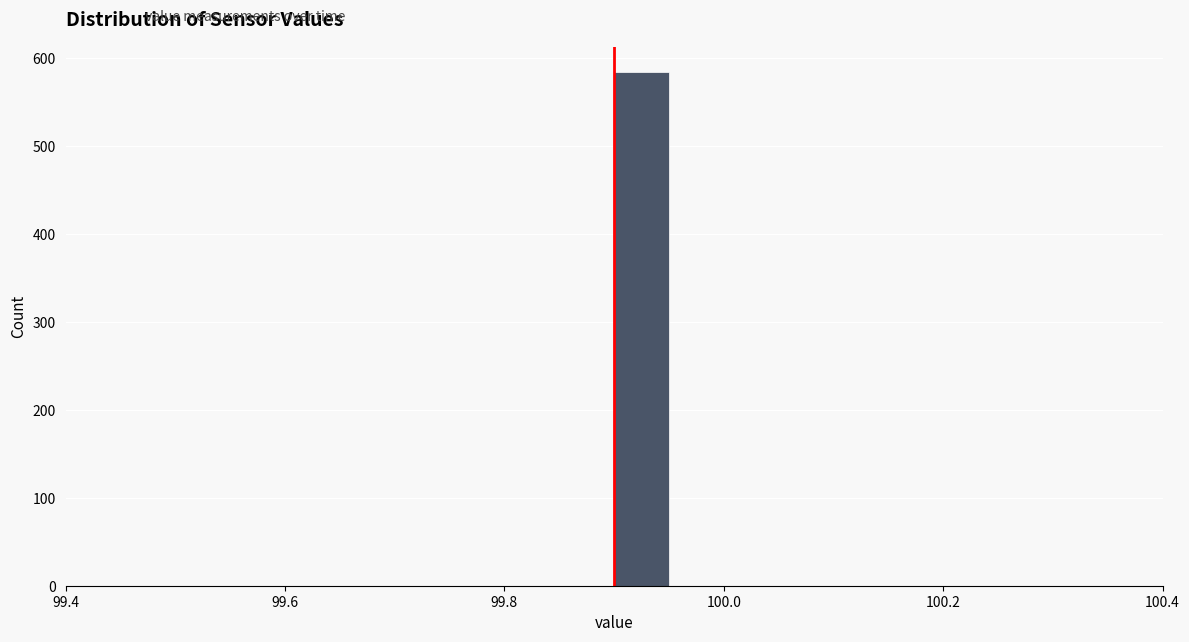

Around what value on the x-axis is the tallest bar? Give the approximate position of its centre, as read against the axis.

99.92